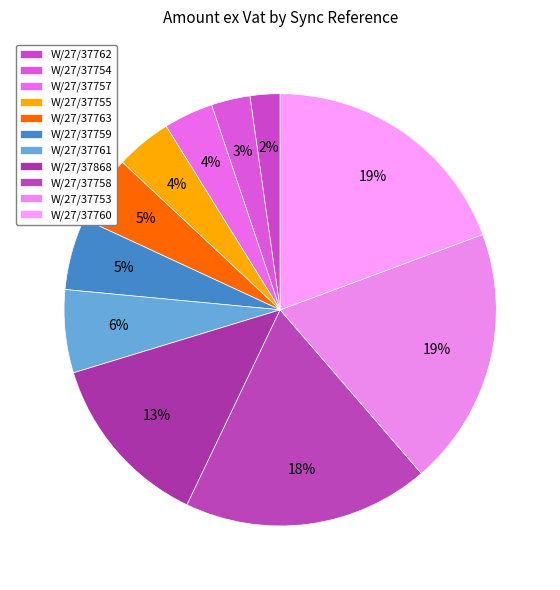

The W/27/37762 slice represents 2% of the pie. True or false?

True